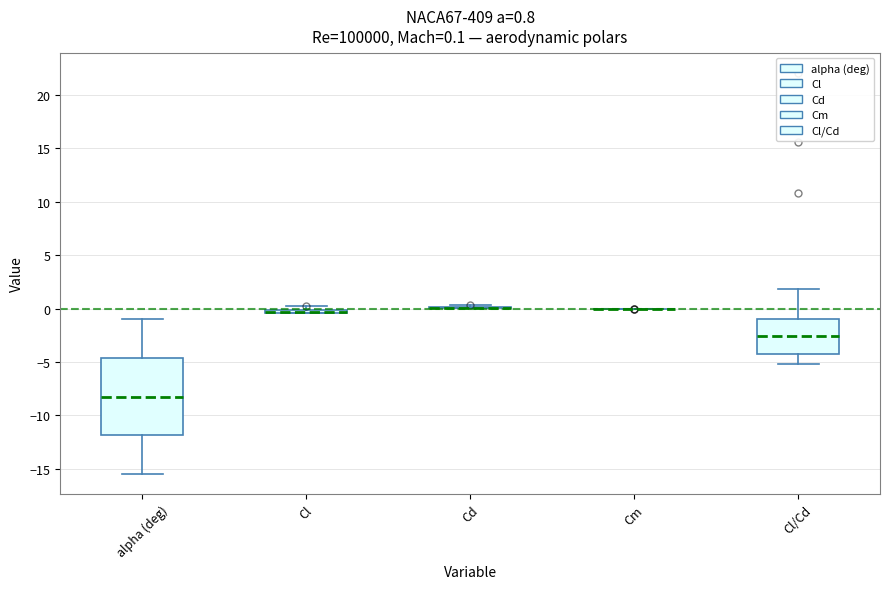

Comparing the boxes themselves (not the whiskers), which one is the tallest?

alpha (deg)